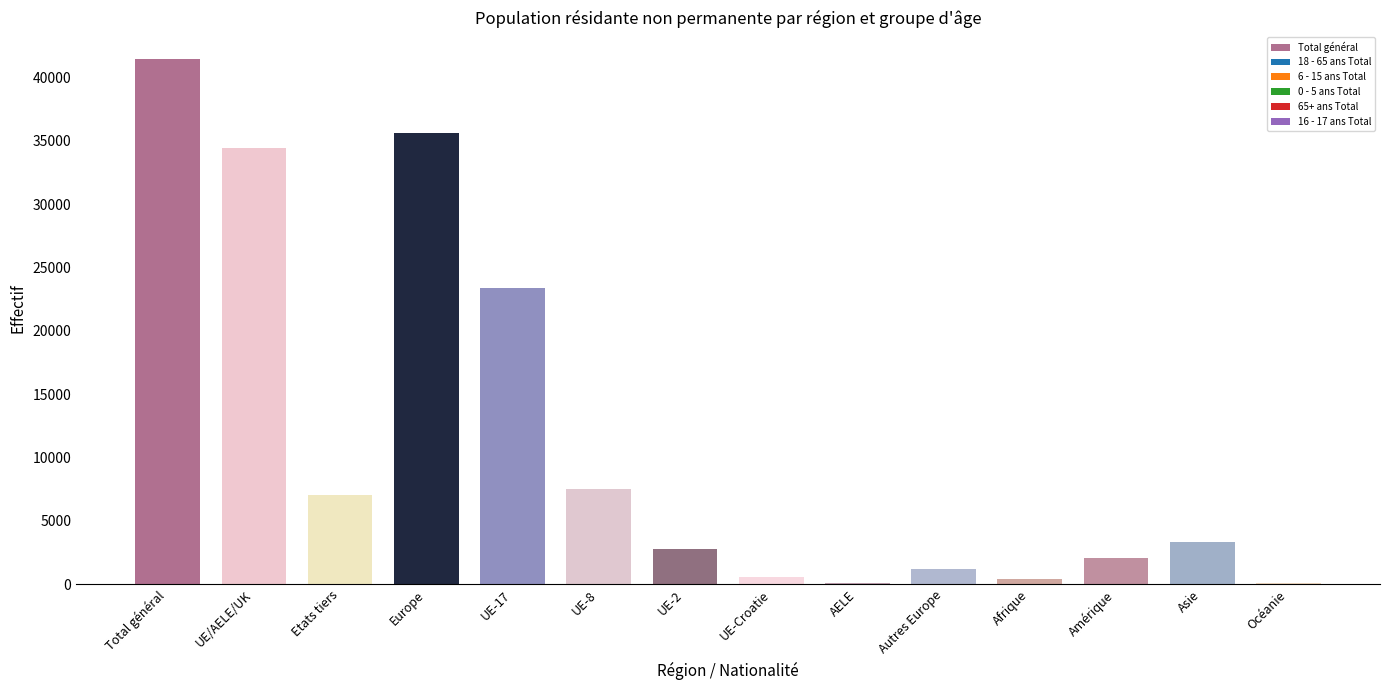

What is the sum of all values?

160094